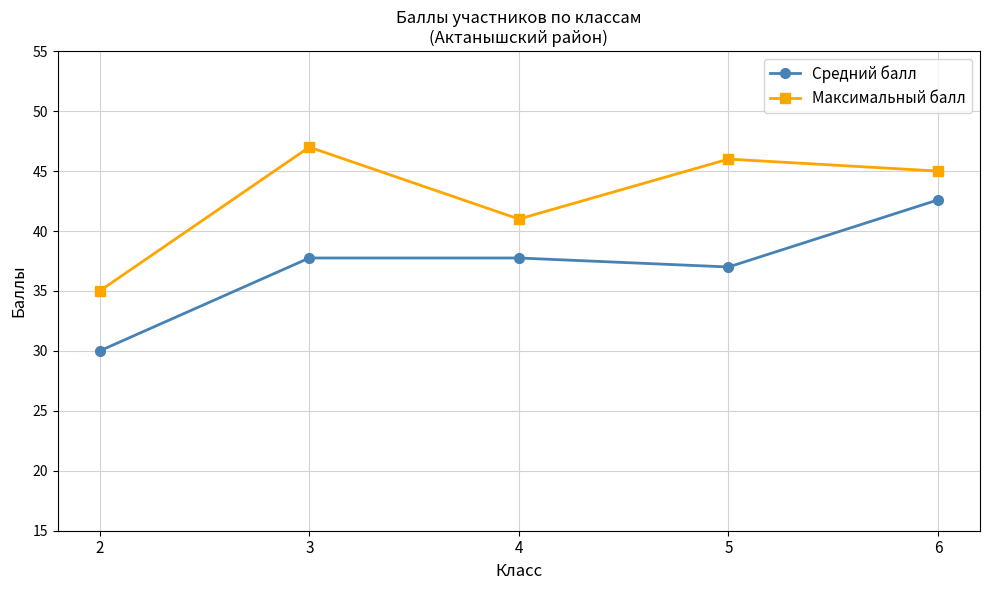

Reading left to right, extract all data points from this chart.

Средний балл: 30.0	37.8	37.8	37.0	42.6
Максимальный балл: 35.0	47.0	41.0	46.0	45.0